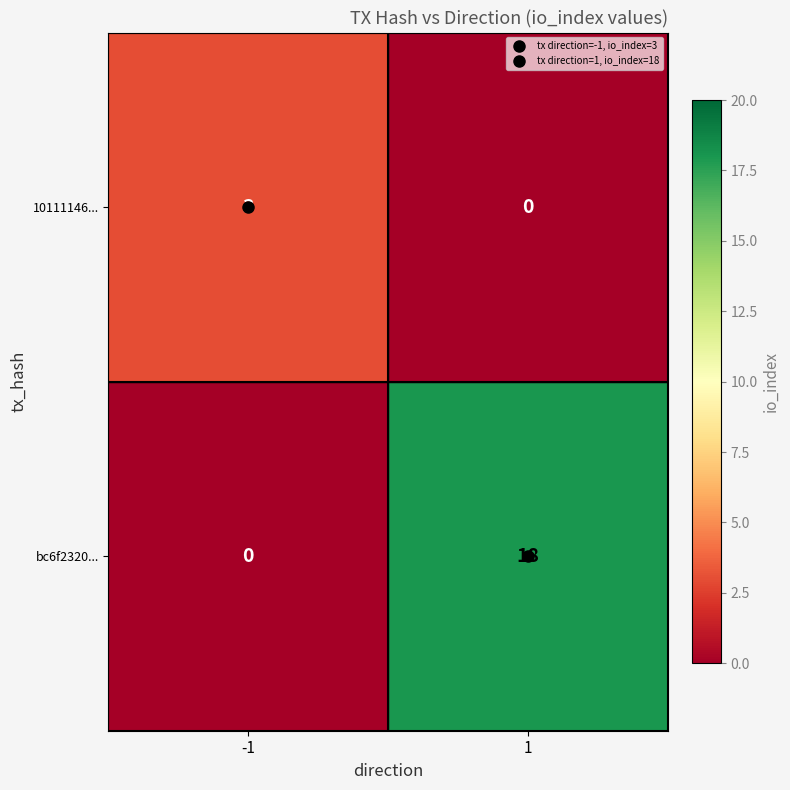

Is it true that 10111146... equals 0 at 1?

True